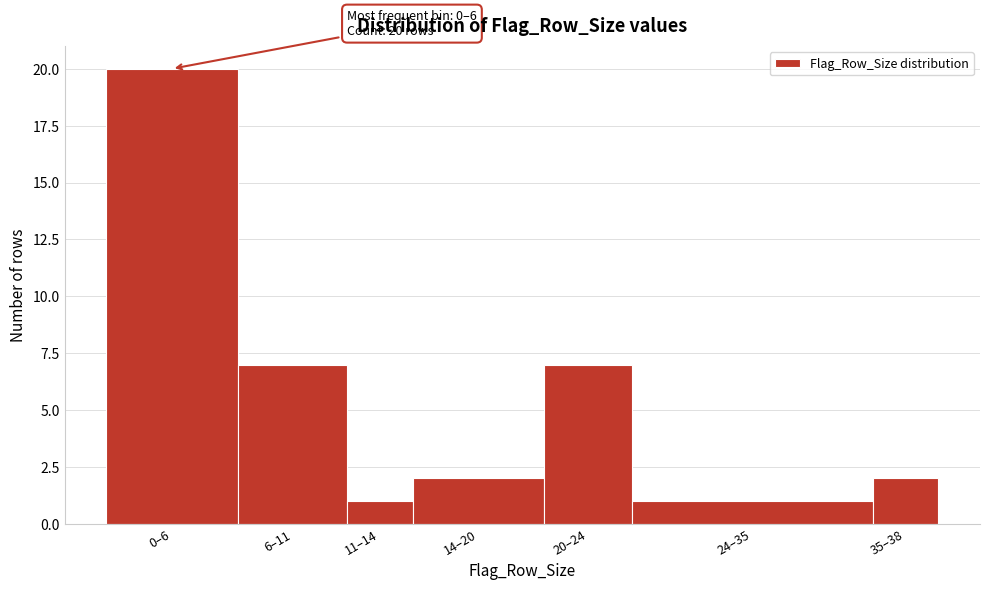

Reading left to right, extract all data points from this chart.

0–6=20	6–11=7	11–14=1	14–20=2	20–24=7	24–35=1	35–38=2